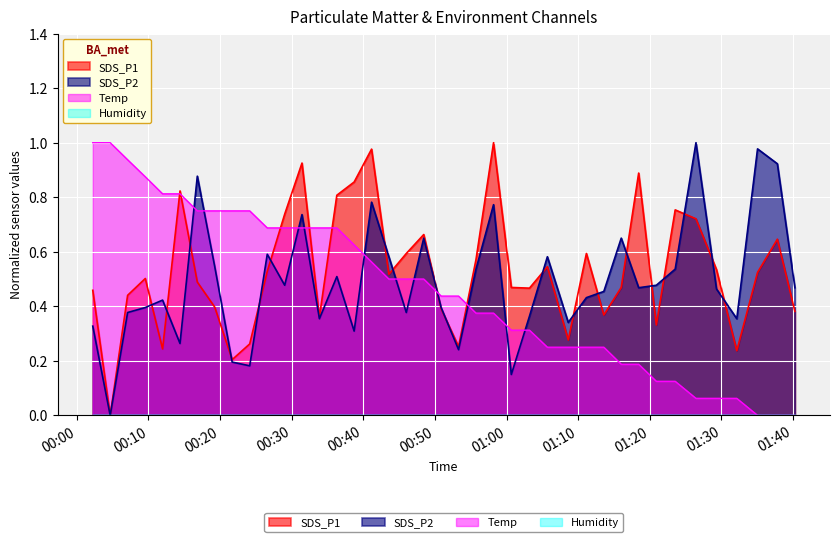

How many intersections are there between SDS_P2 and SDS_P1?

19